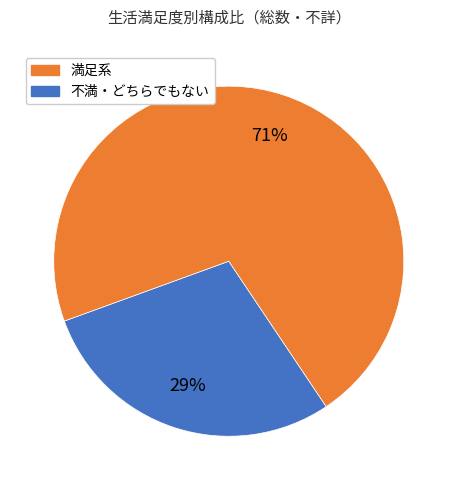

To the nearest percent, what is the difference between the largest and smallest slice percentages?

42%